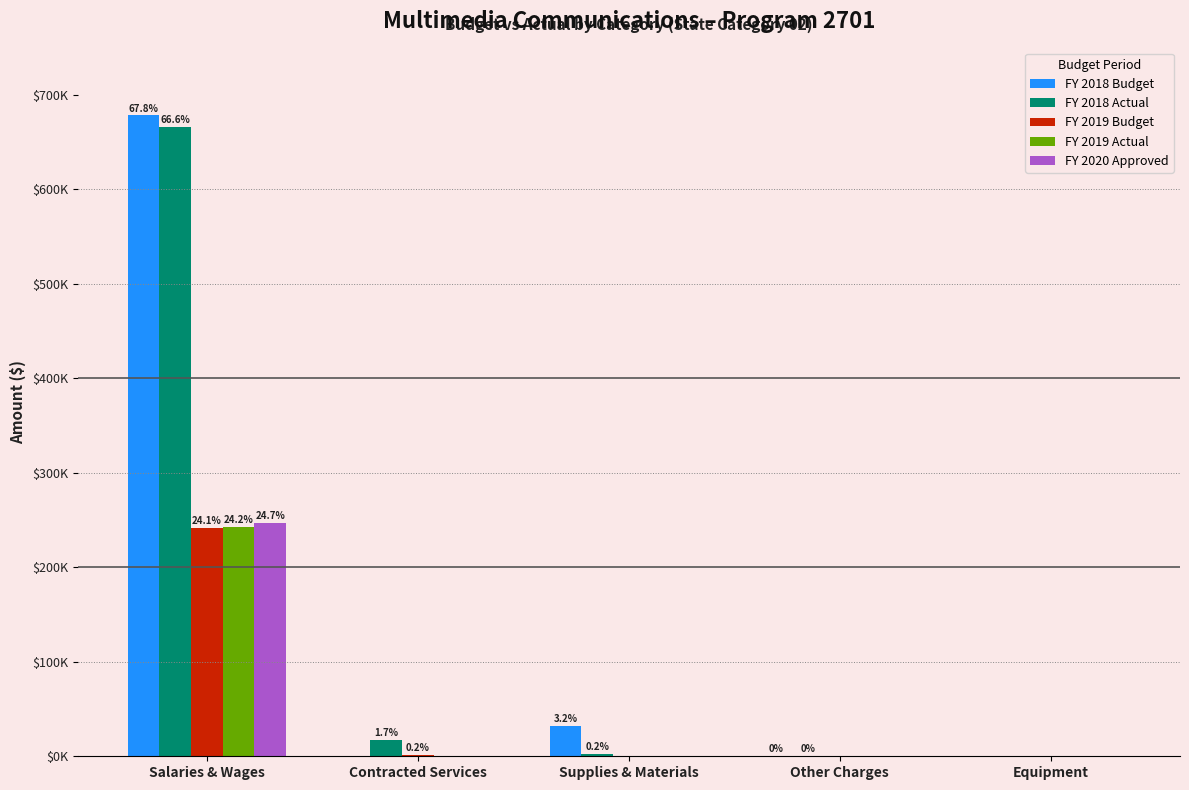

What are all the series names shown in the legend?

FY 2018 Budget, FY 2018 Actual, FY 2019 Budget, FY 2019 Actual, FY 2020 Approved